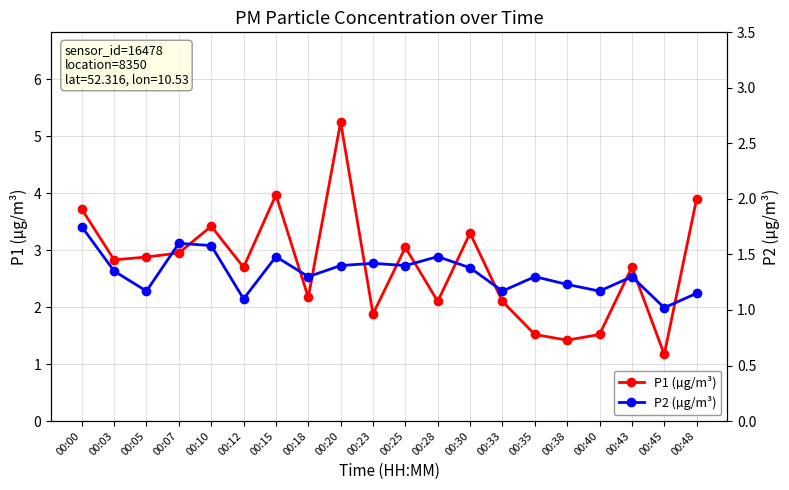

True or false: P2 (µg/m³) and P1 (µg/m³) cross at least once.

False